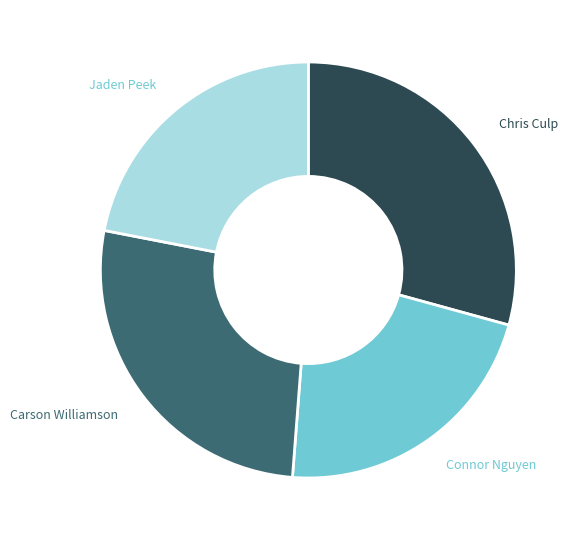

What is the ratio of the value at Connor Nguyen to the value at Jaden Peek?

1.0